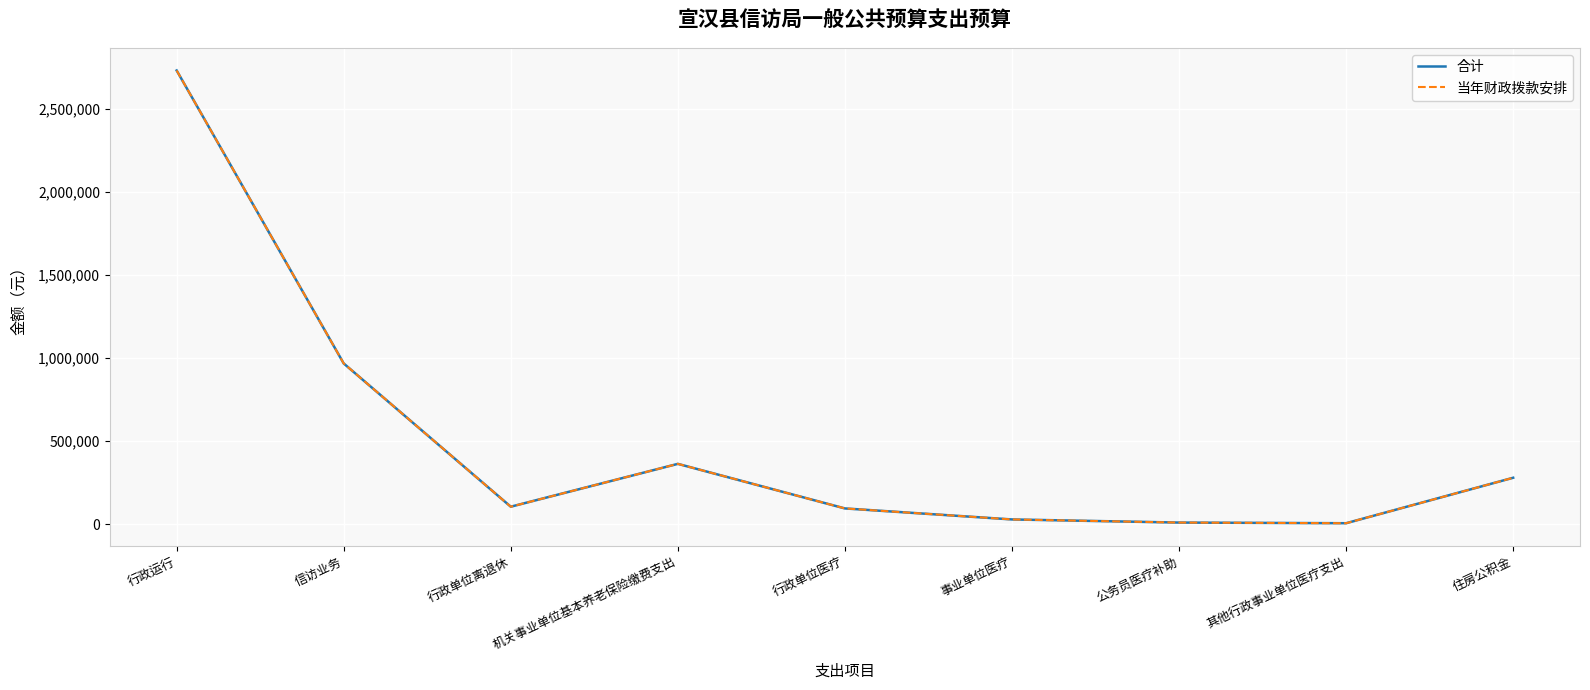

Does the chart have visible grid lines?

Yes